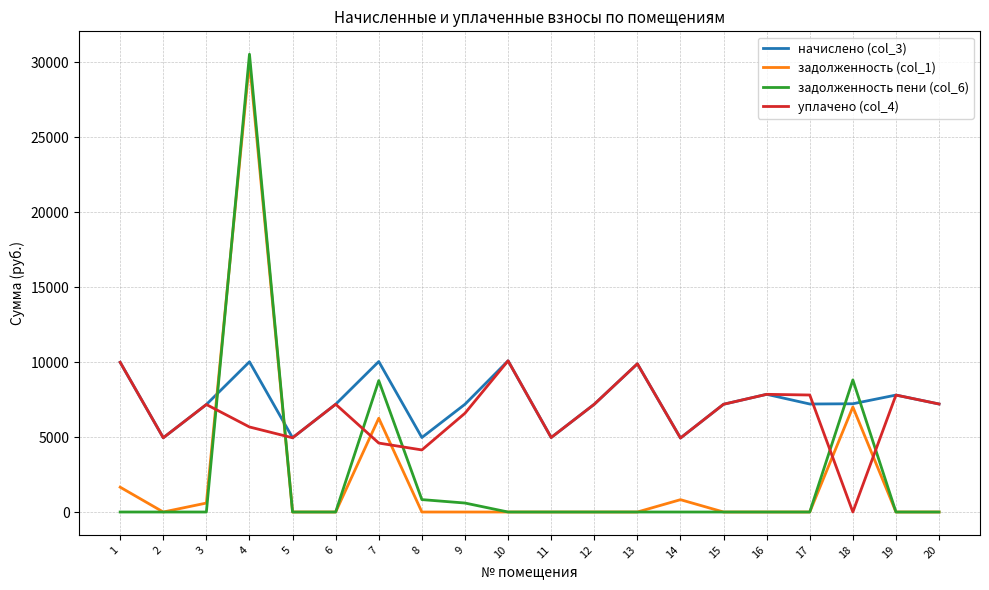

What is the sum of the задолженность пени (col_6) values at 4 and 10?

30534.0